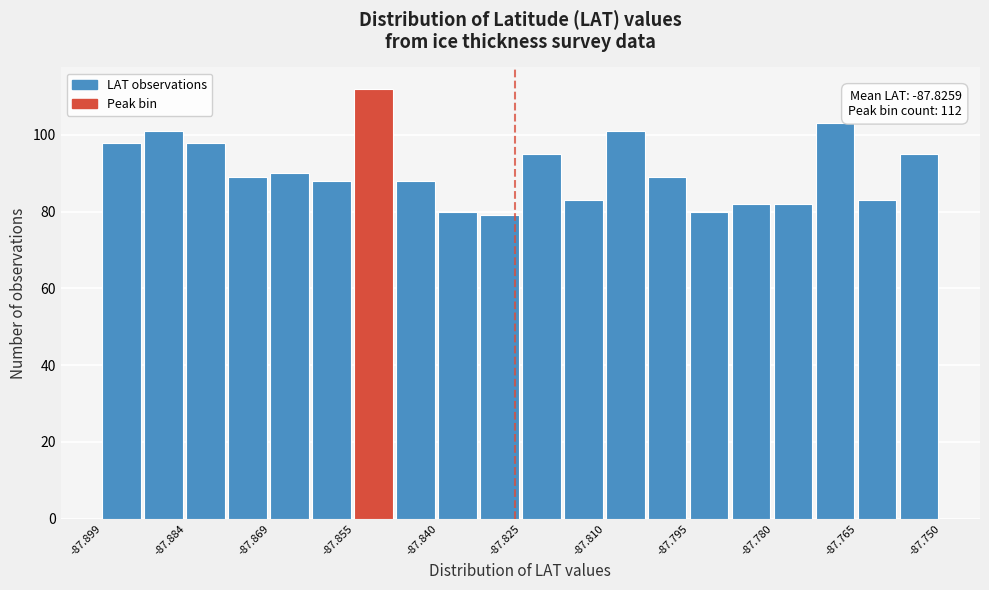

Read against the x-axis, roughly where is the centre of the tallest bar?

-87.852